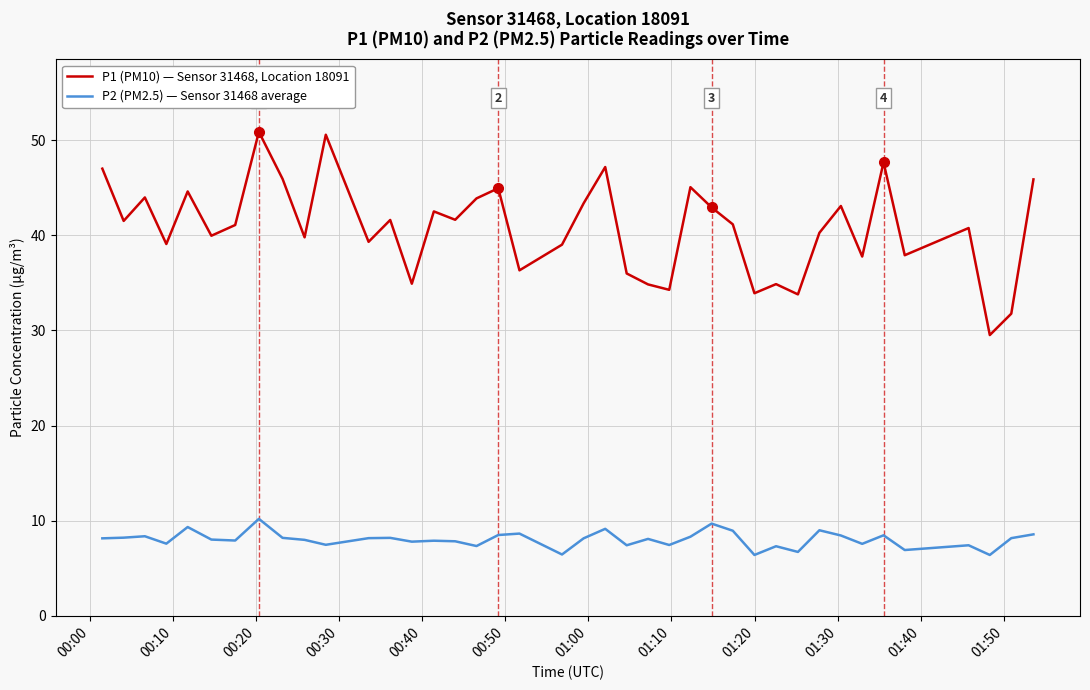

List the series in order of their overall mean, lowest first.

P2 (PM2.5) — Sensor 31468 average, P1 (PM10) — Sensor 31468, Location 18091